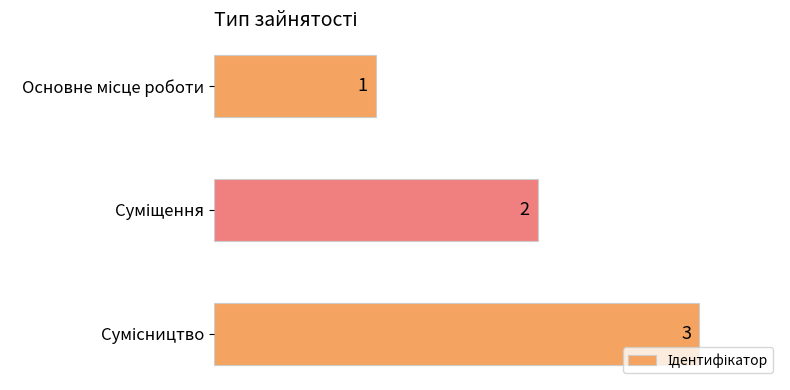

Does the chart contain any negative values?

No